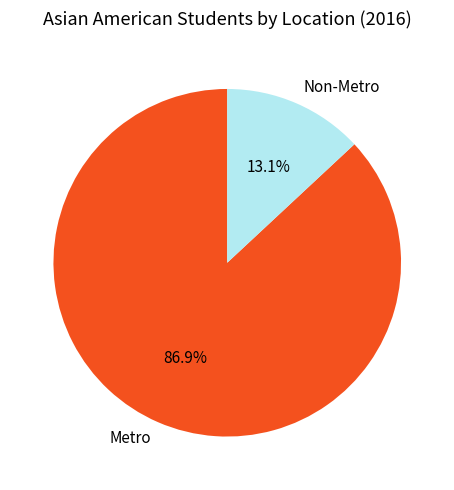

What percentage do Non-Metro and Metro together represent?

100.0%